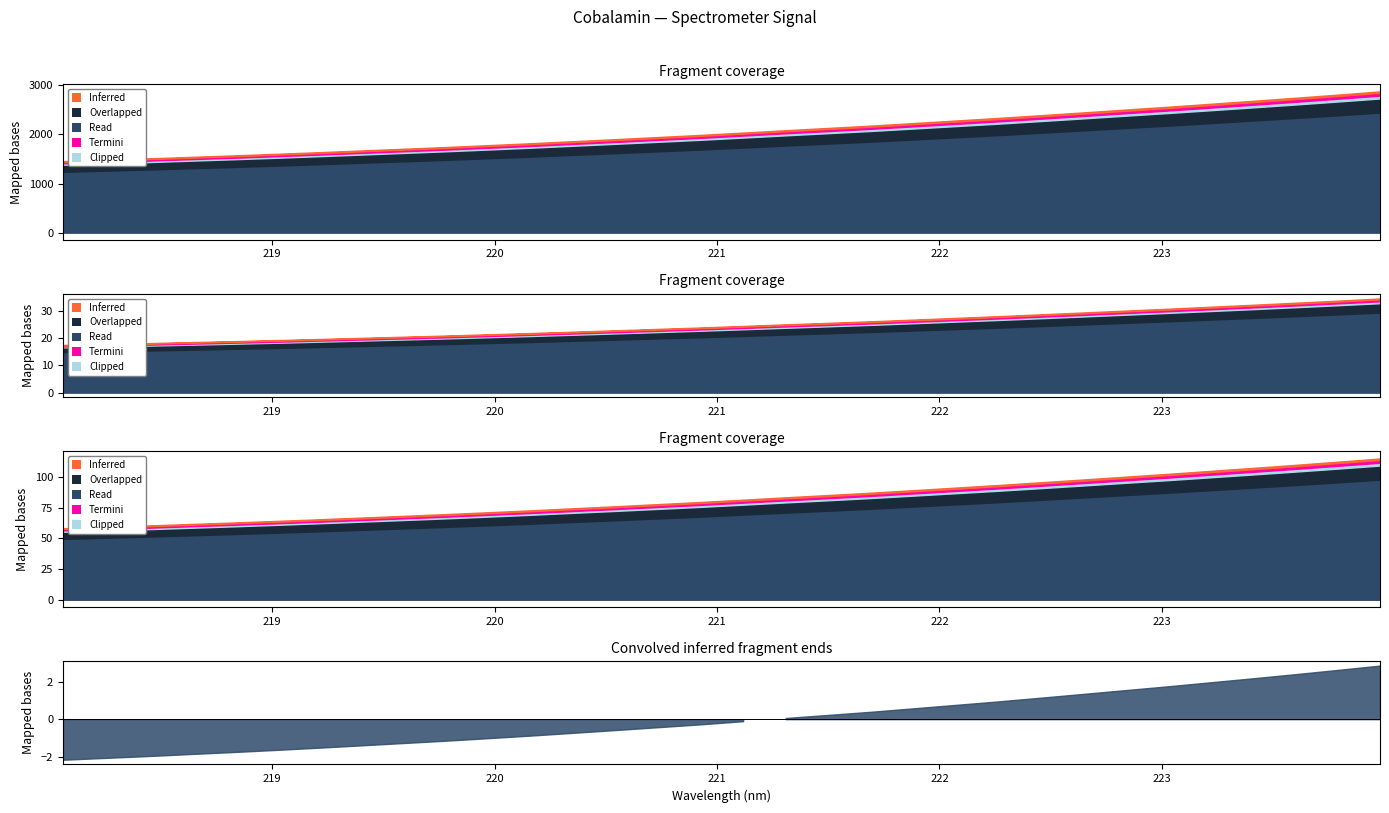

What is the difference between the maximum and minimum values?

1419.9